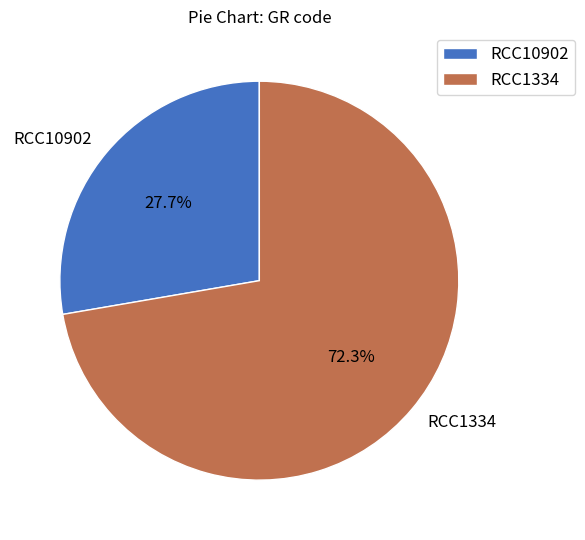

Between RCC10902 and RCC1334, which is larger?

RCC1334